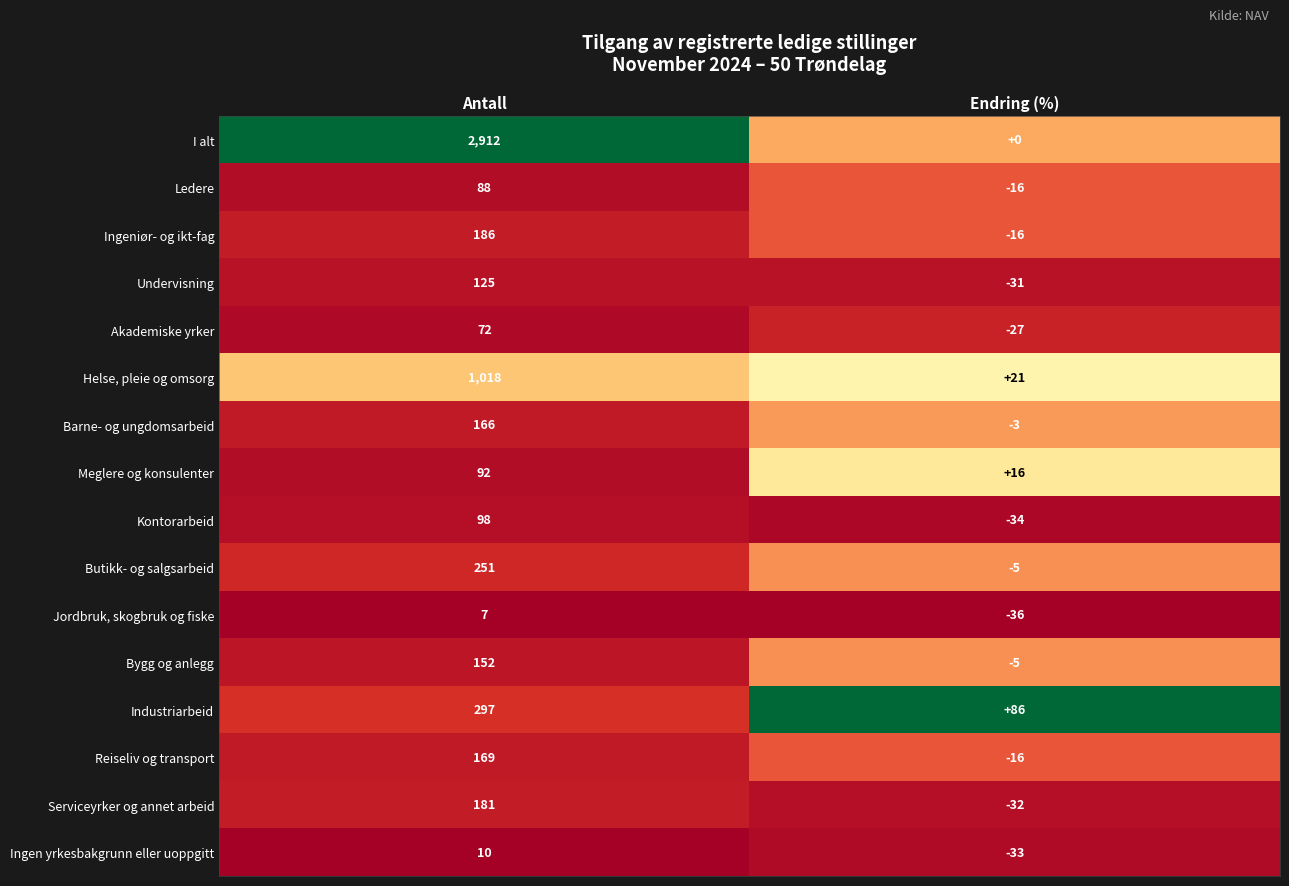

The Undervisning series shows 216 at Antall. True or false?

False